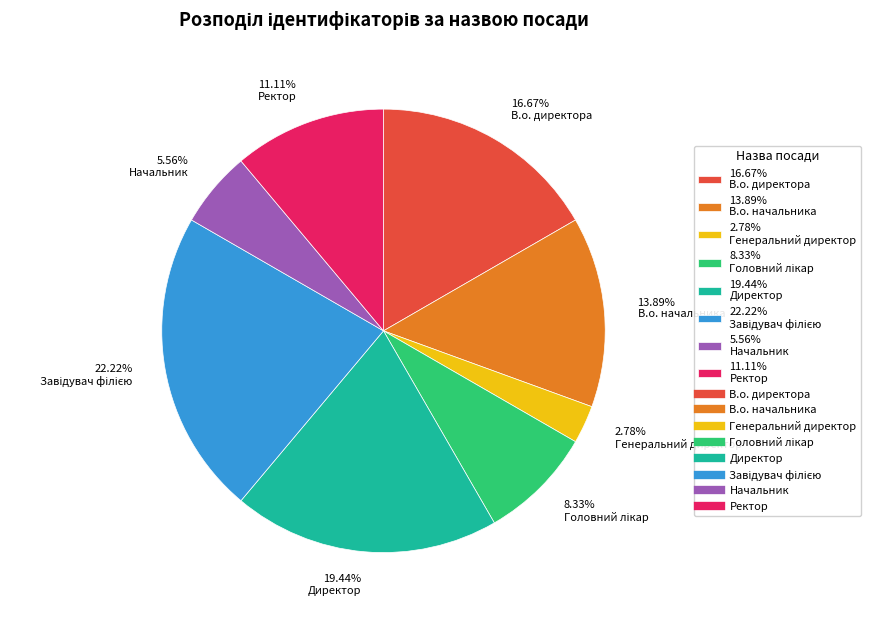

Does 13.89% В.о. начальника represent more than half of the total?

No